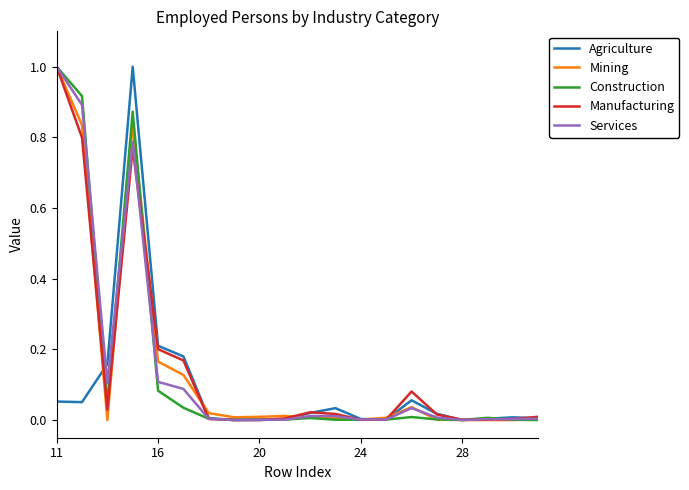

What is the maximum value shown in the chart?

1.0